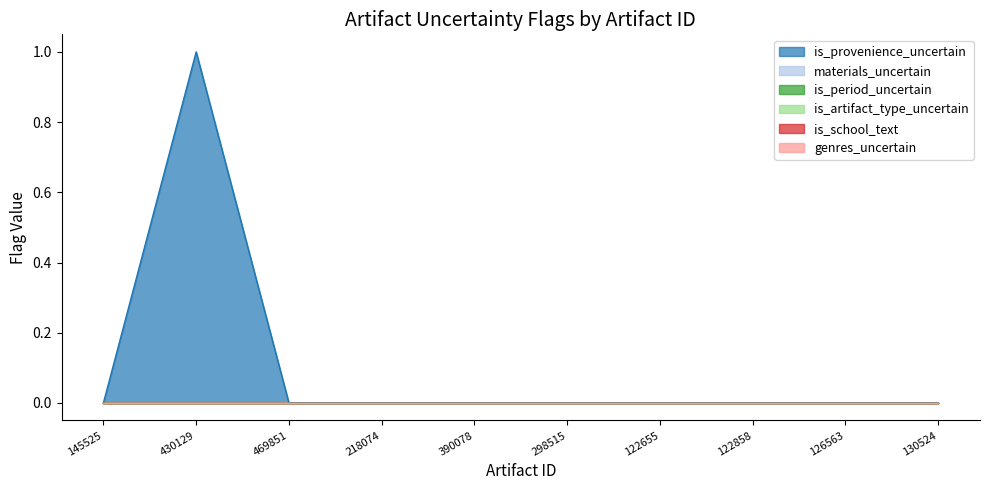

Does the chart have visible grid lines?

No